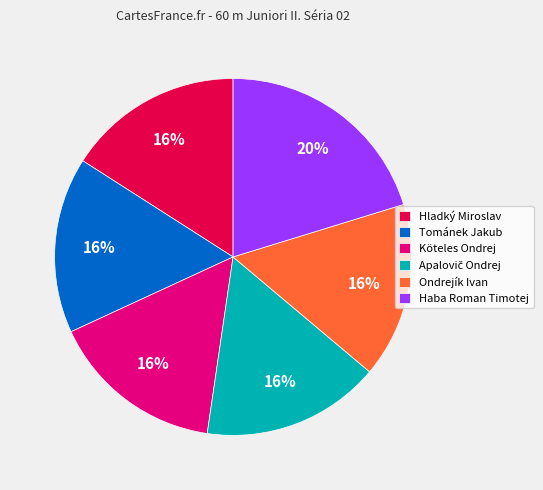

True or false: Ondrejík Ivan accounts for 16% of the total.

True